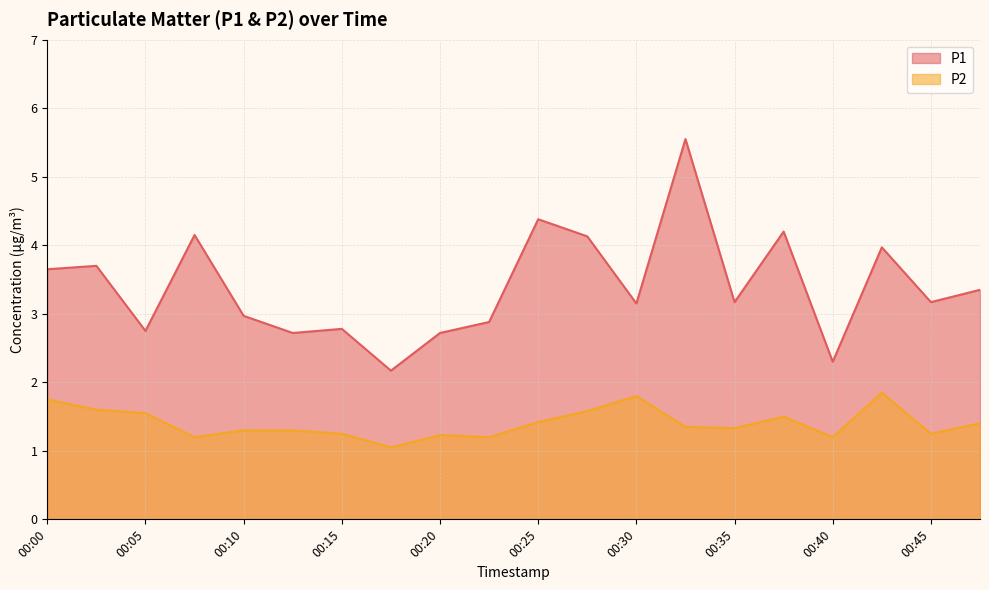

In P1, how many points are higher than both neighbors (excluding endpoints)?

7